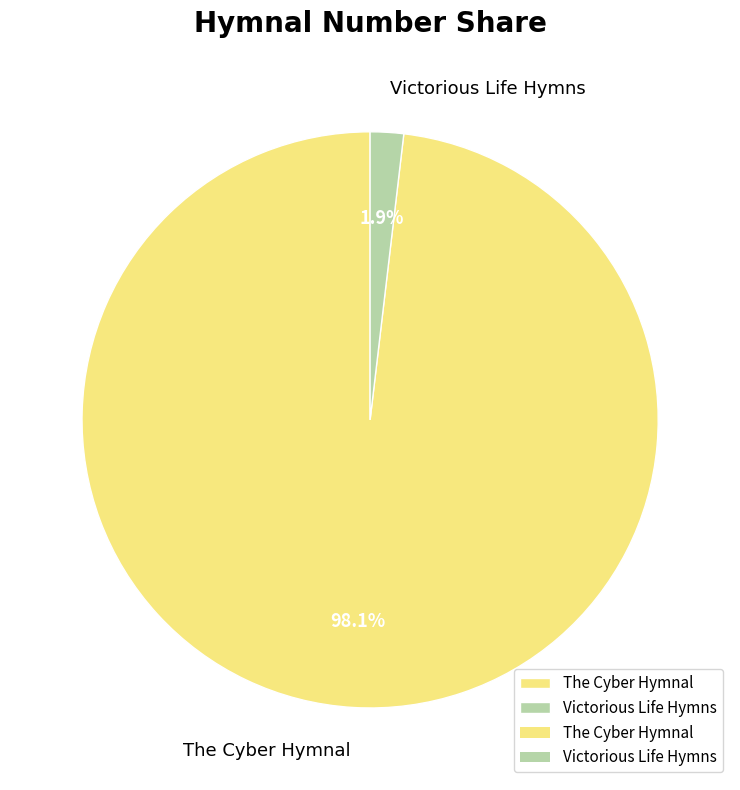

Which slice is the largest?

The Cyber Hymnal